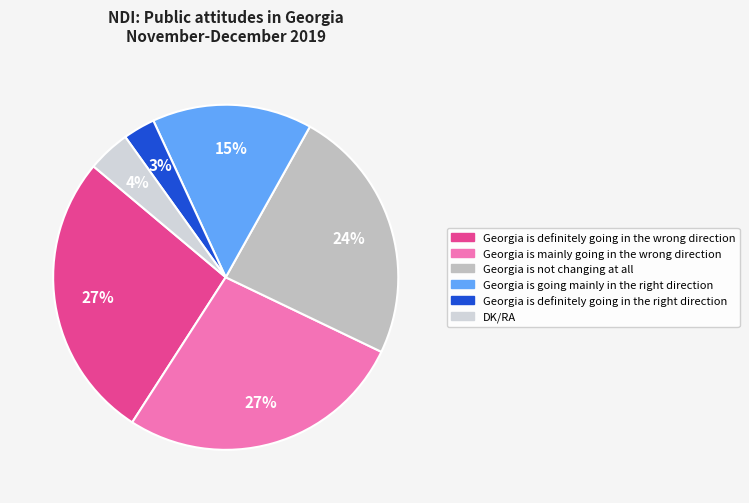

To the nearest percent, what portion does DK/RA represent?

4%